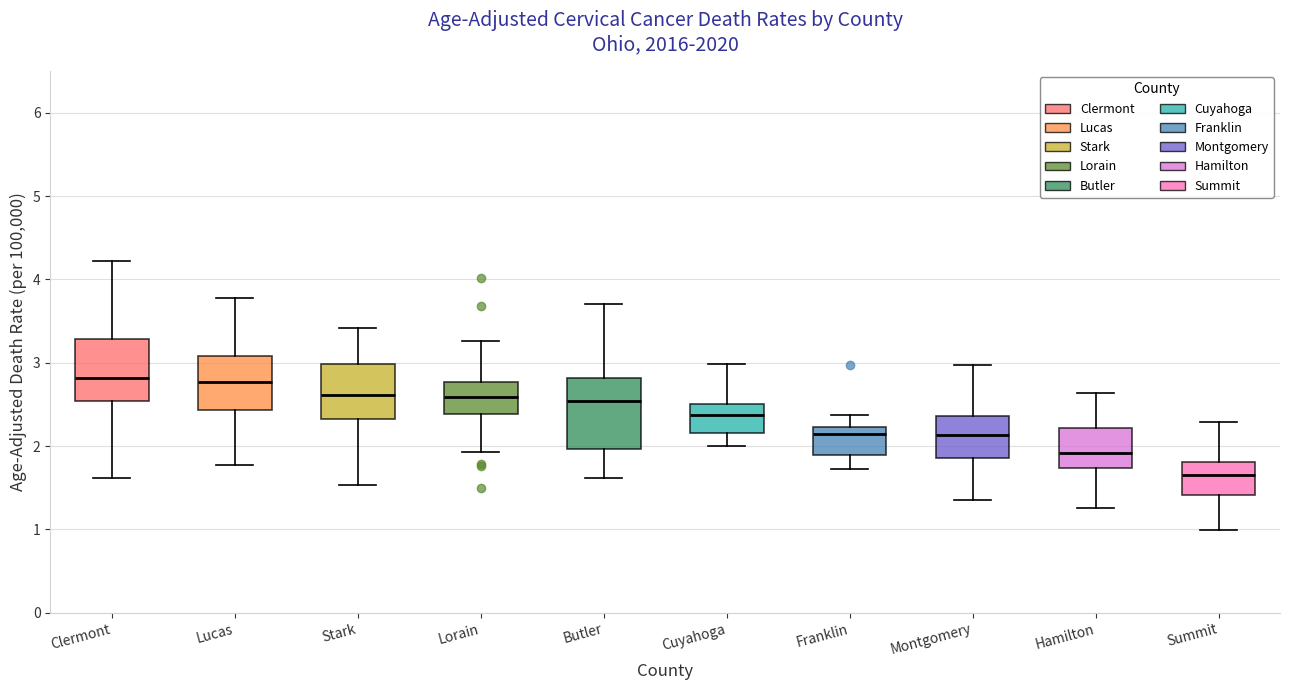

Reading left to right, transcribe this box plot: for each box, give where its median line is, the range the box spans, and where its two whiskers end, as read against the y-axis. The values are not printed on the chart, so give them approximately, as read against the axis.

Clermont: median 2.8, box 2.5 to 3.3, whiskers 1.6 to 4.2
Lucas: median 2.8, box 2.4 to 3.1, whiskers 1.8 to 3.8
Stark: median 2.6, box 2.3 to 3.0, whiskers 1.5 to 3.4
Lorain: median 2.6, box 2.4 to 2.8, whiskers 1.9 to 3.3
Butler: median 2.5, box 2.0 to 2.8, whiskers 1.6 to 3.7
Cuyahoga: median 2.4, box 2.2 to 2.5, whiskers 2.0 to 3.0
Franklin: median 2.1, box 1.9 to 2.2, whiskers 1.7 to 2.4
Montgomery: median 2.1, box 1.9 to 2.4, whiskers 1.4 to 3.0
Hamilton: median 1.9, box 1.7 to 2.2, whiskers 1.3 to 2.6
Summit: median 1.7, box 1.4 to 1.8, whiskers 1.0 to 2.3